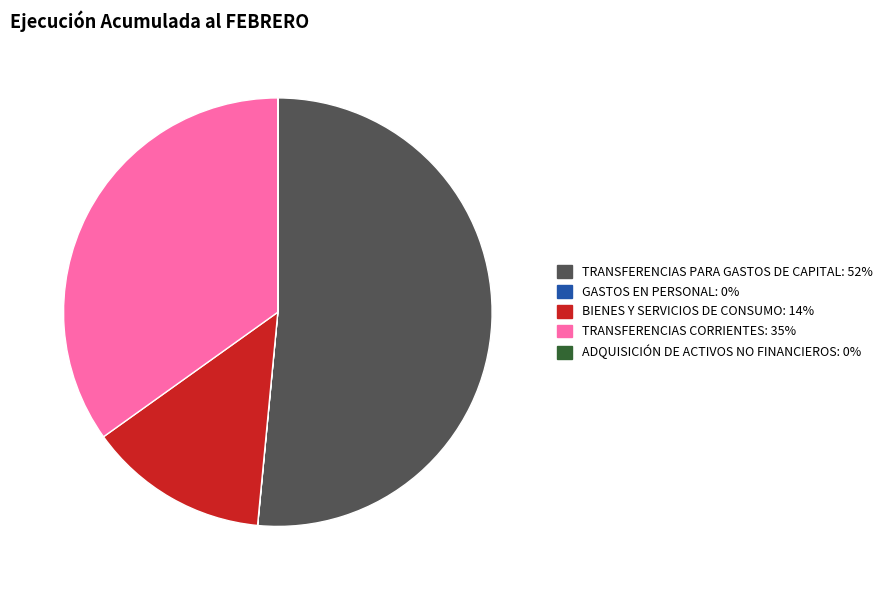

Is BIENES Y SERVICIOS DE CONSUMO the majority of the pie?

No